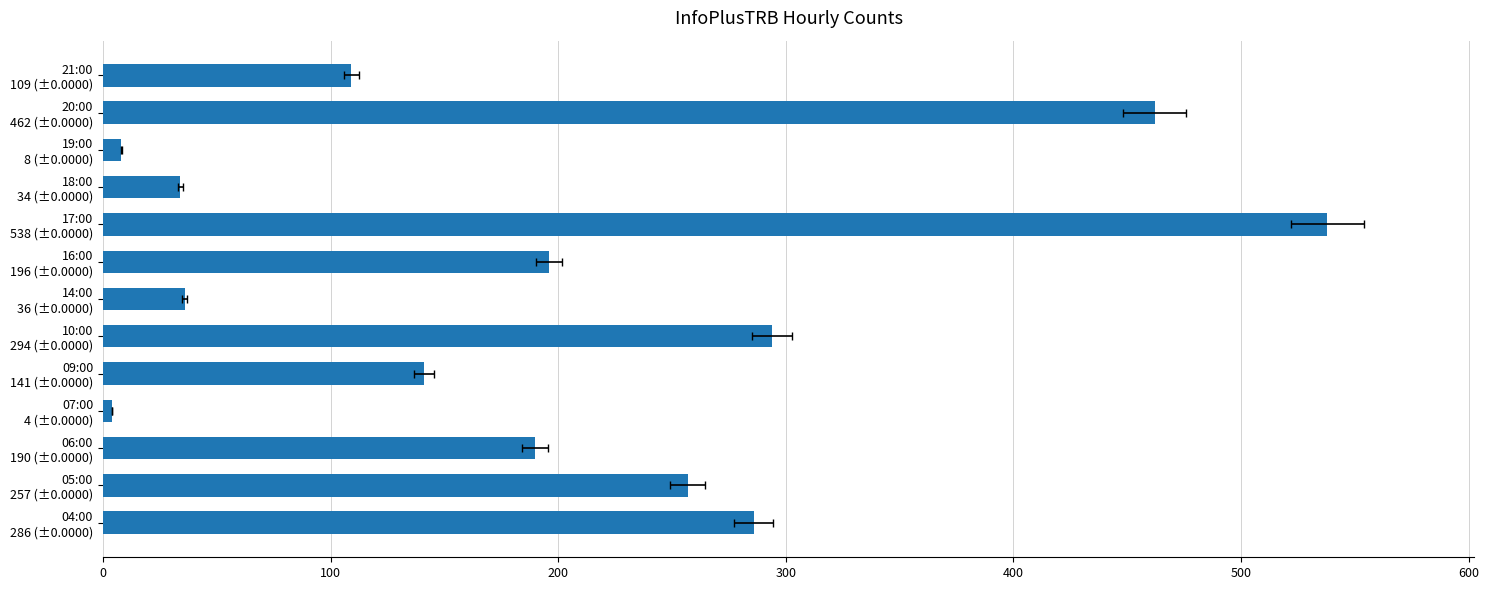

Reading left to right, extract all data points from this chart.

286	257	190	4	141	294	36	196	538	34	8	462	109